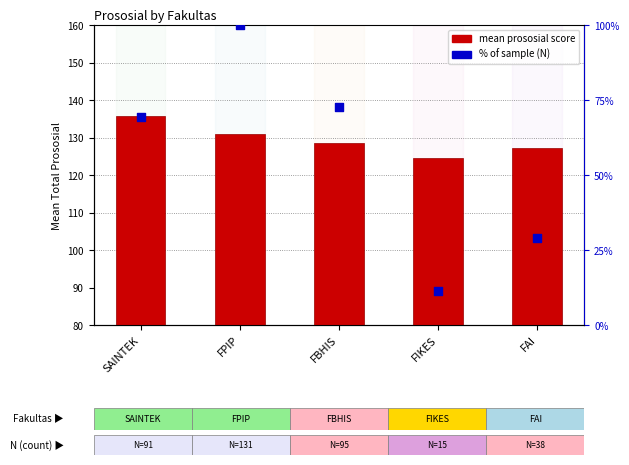

Which series reaches the minimum Y coordinate?

% of sample (N)